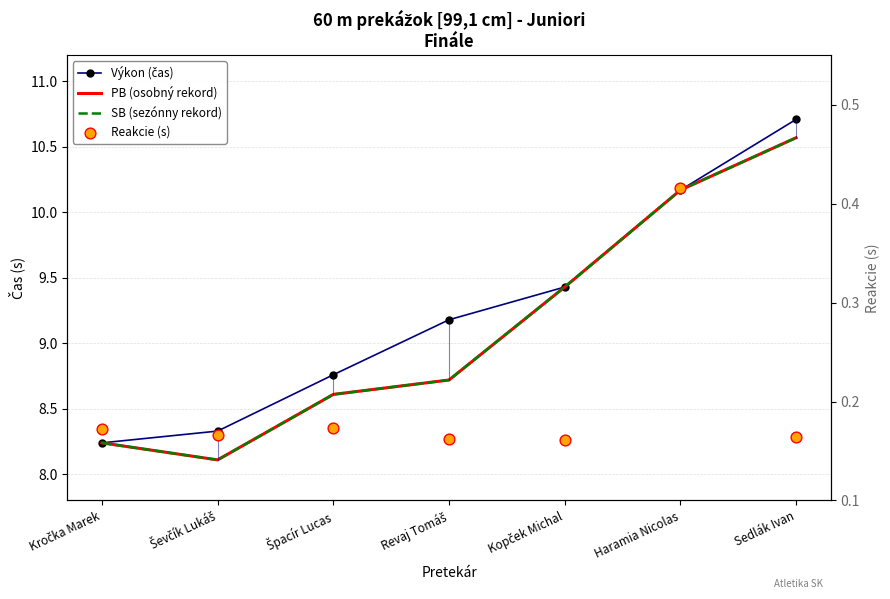

What are all the series names shown in the legend?

Výkon (čas), PB (osobný rekord), SB (sezónny rekord), Reakcie (s)